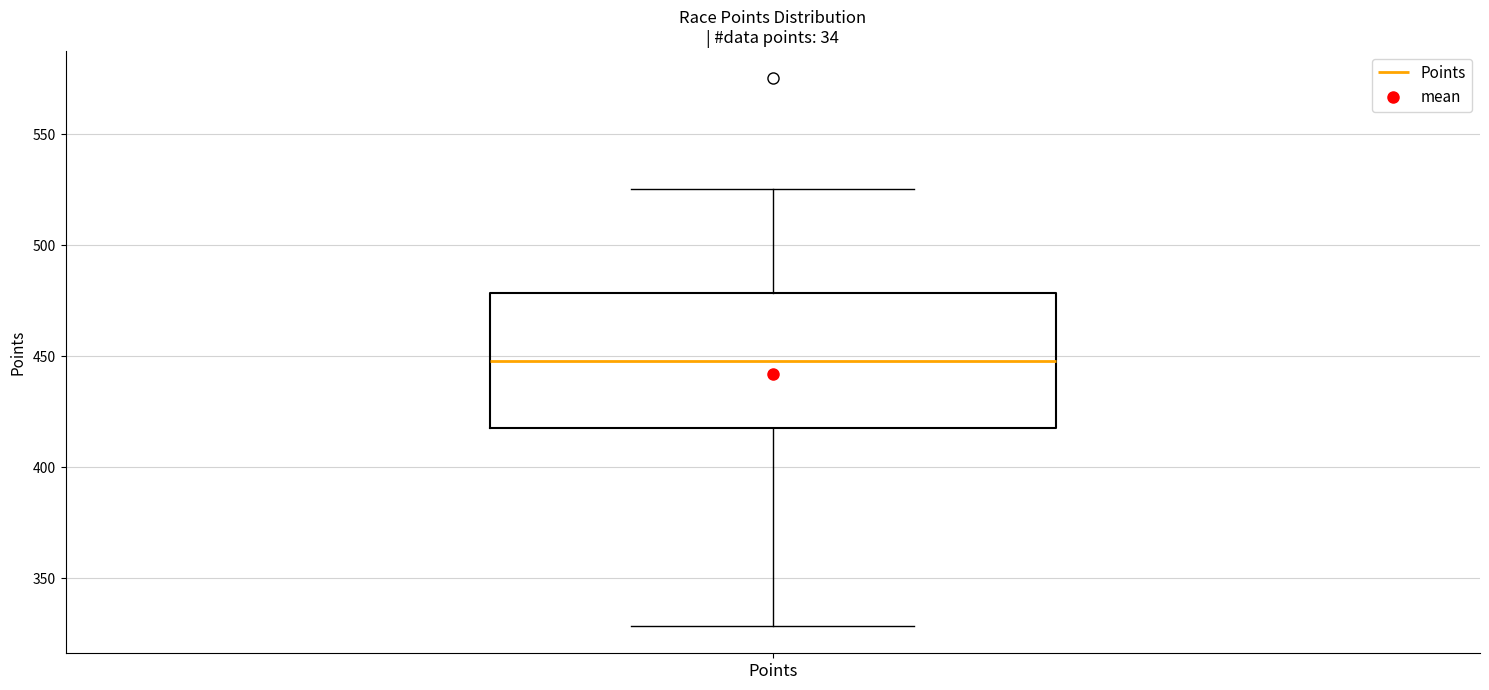

Where does the lower whisker of the box for Points end on the y-axis? The values are not printed on the chart, so give them approximately, as read against the axis.

330